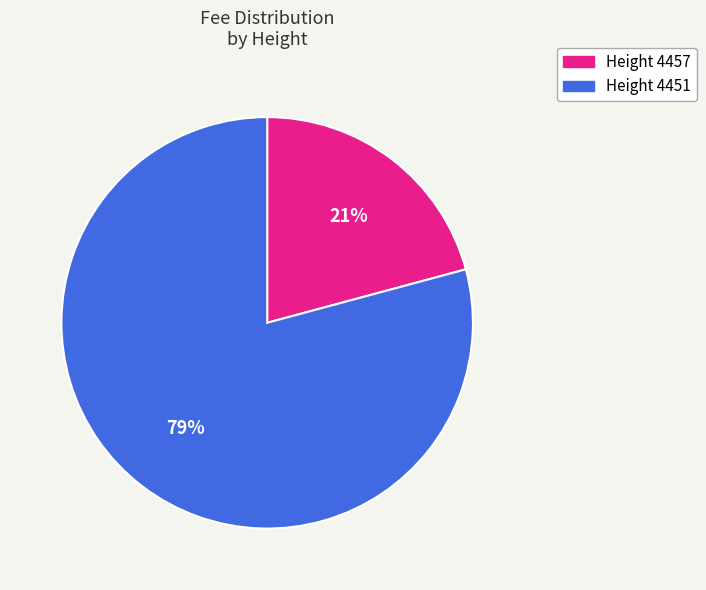

What percentage is the Height 4457 slice, to the nearest percent?

21%